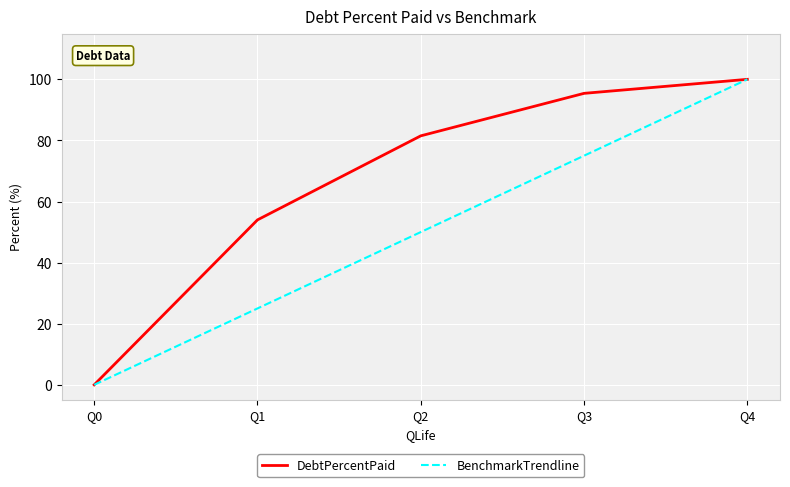

How many categories are shown in the chart?

5